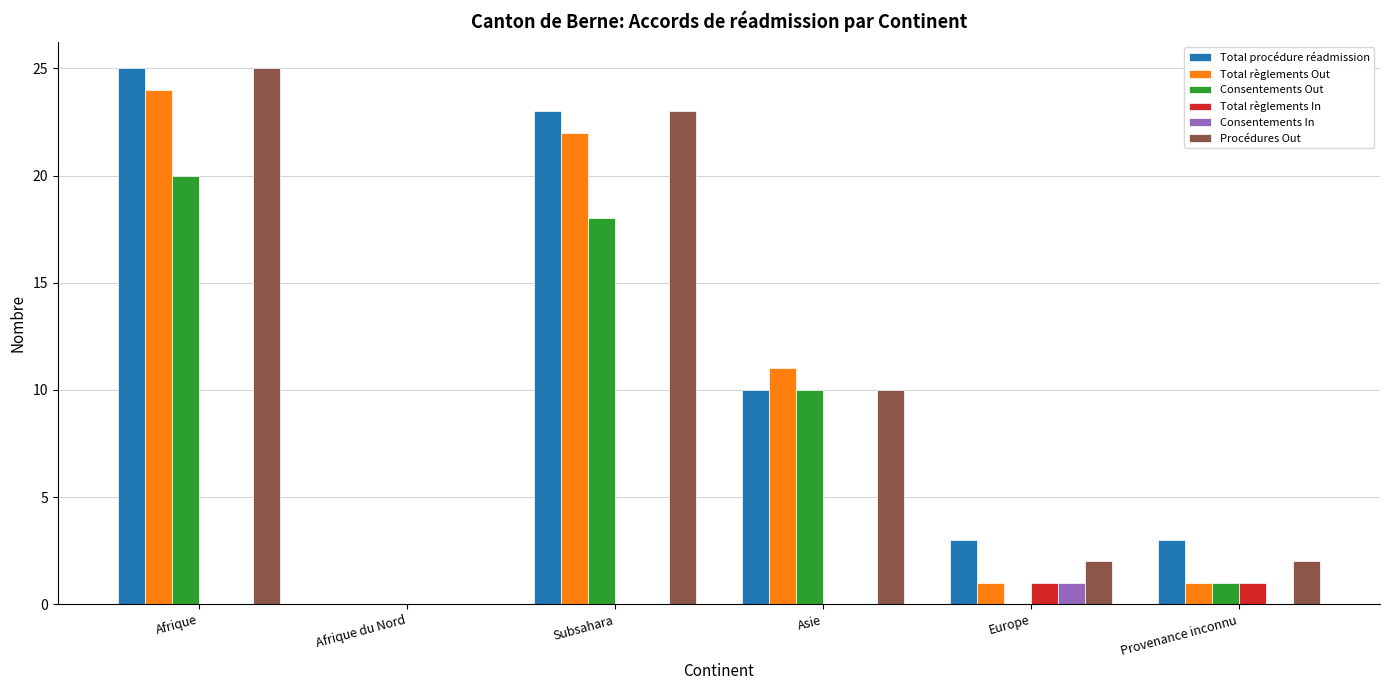

How many groups of bars are there?

6